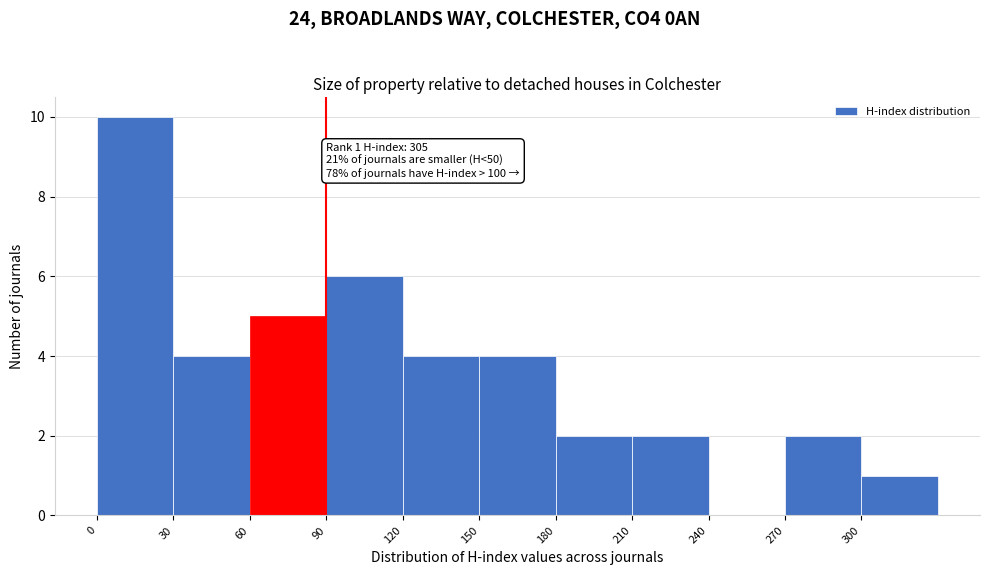

Which range on the x-axis has the tallest bar?

0 to 30